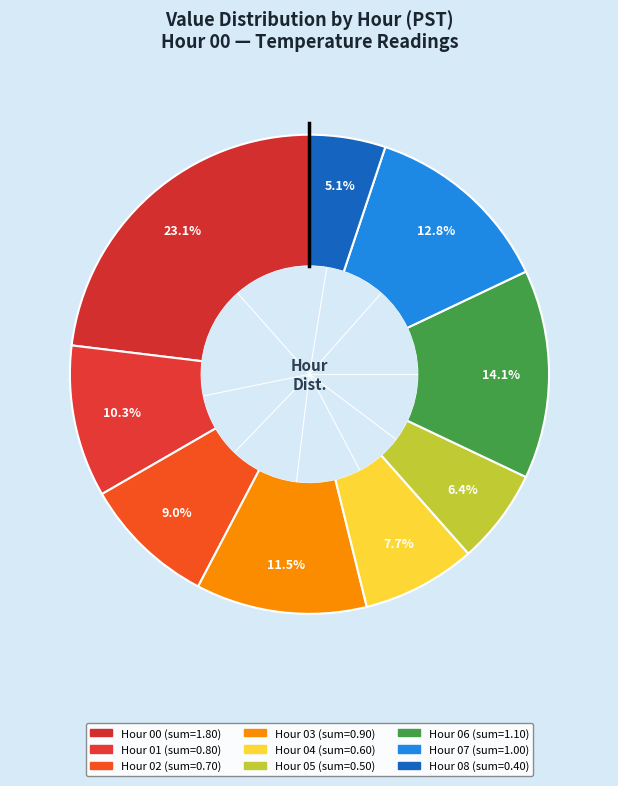

Count the number of slices in the pie.

9